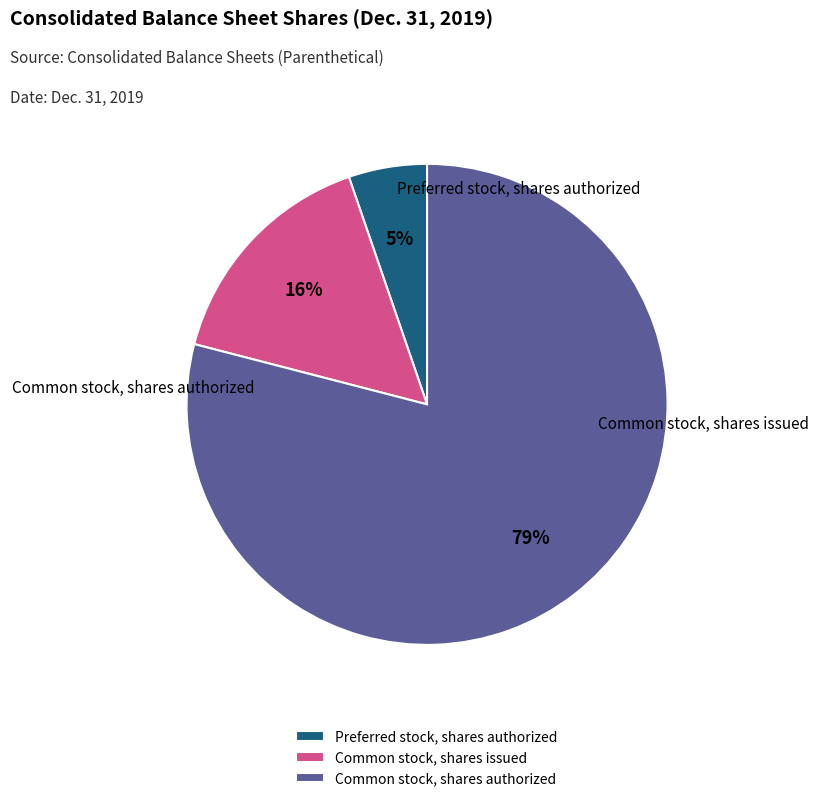

What percentage do Common stock, shares authorized and Preferred stock, shares authorized together represent?

84.3%